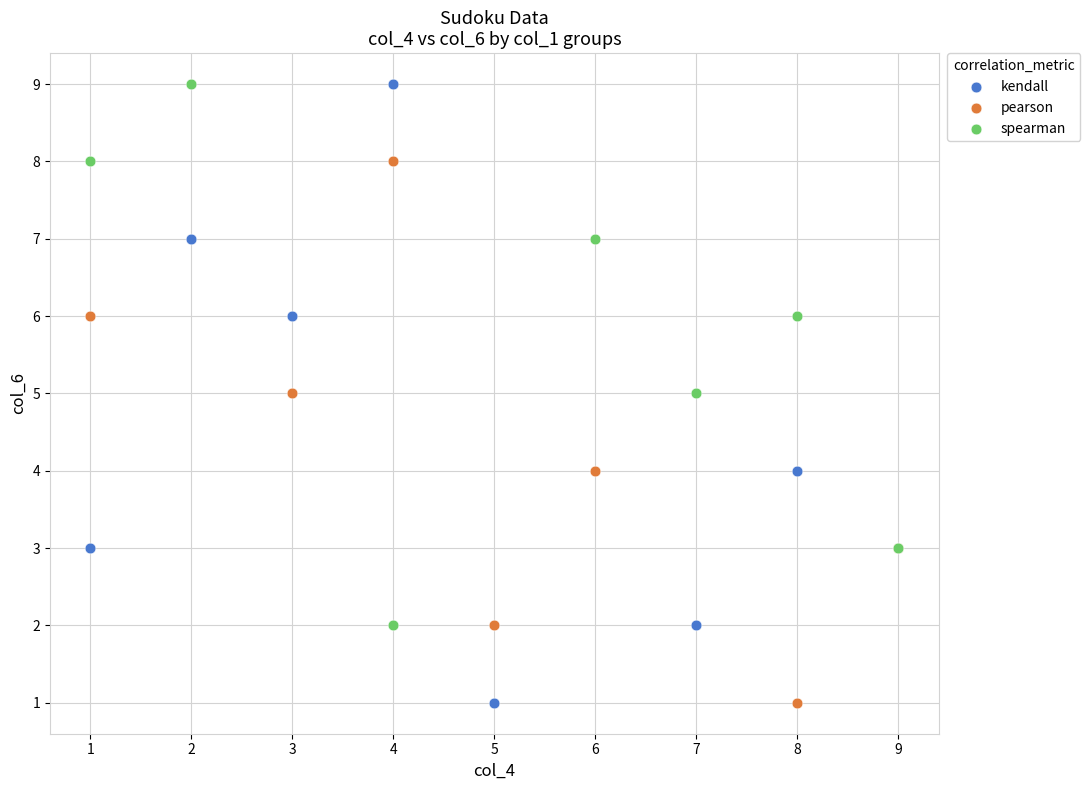

Which series has the largest Y range (max minus min)?

kendall